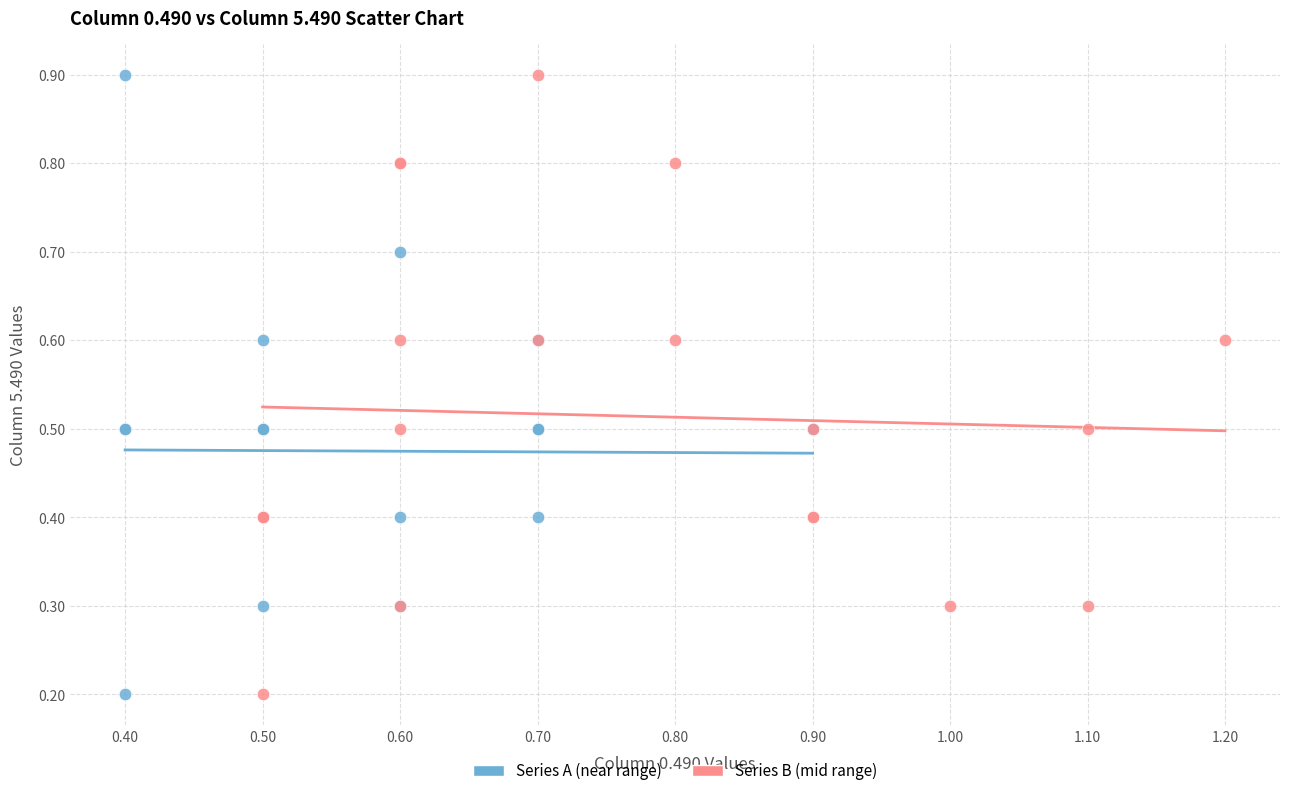

What are all the series names shown in the legend?

Series A (near range), Series B (mid range)